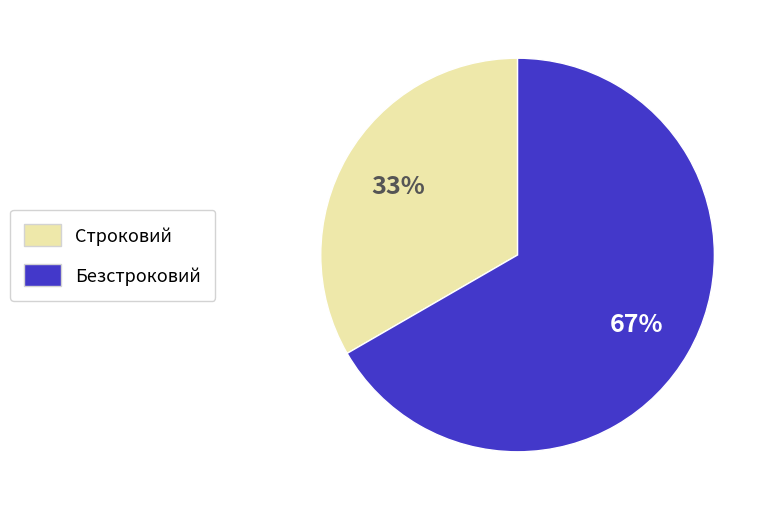

Rank the categories by value from highest to lowest.

Безстроковий, Строковий